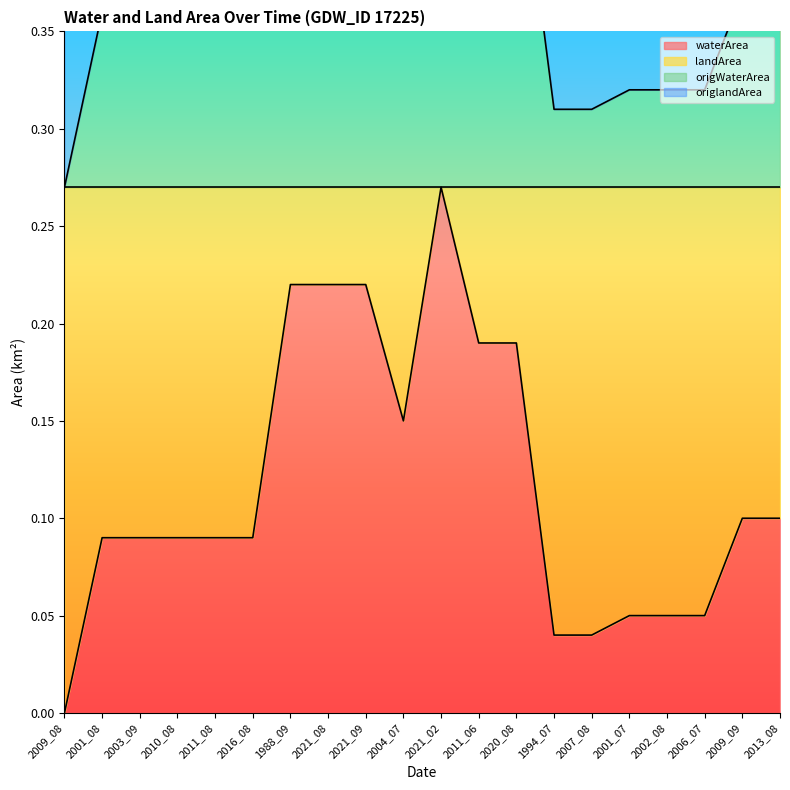

Is it true that waterArea equals 0.8 at 2011_06?

False